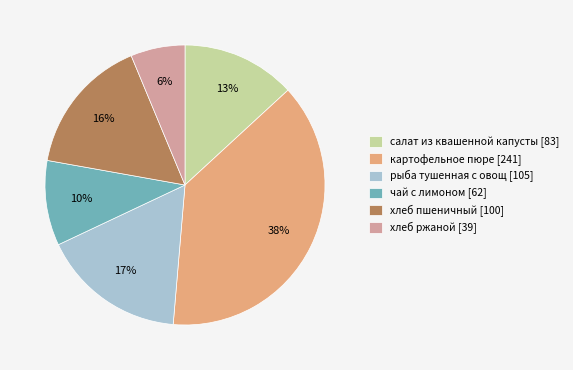

How many segments does this pie chart have?

6